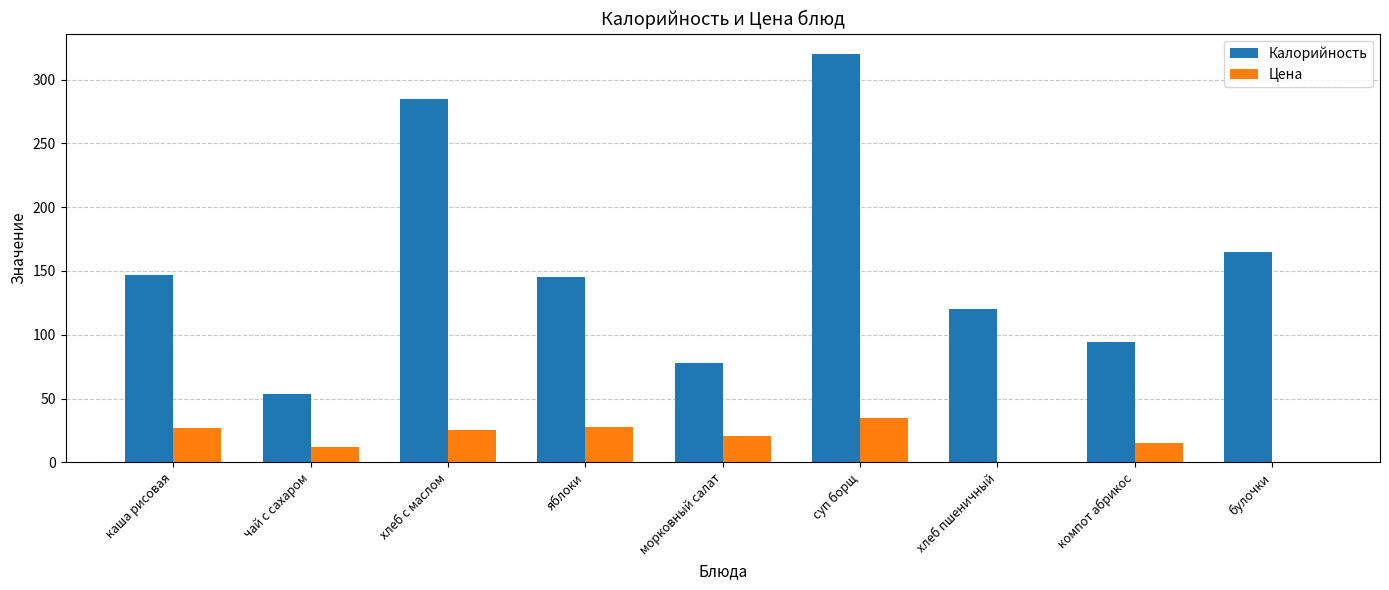

What is the difference between the Калорийность values at суп борщ and хлеб с маслом?

35.0